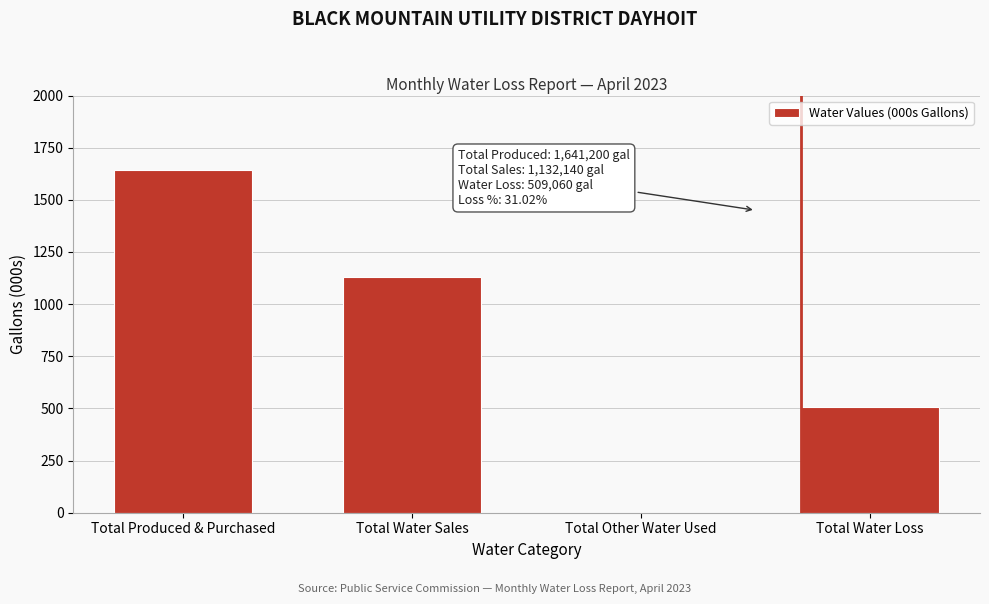

Reading left to right, extract all data points from this chart.

Total Produced & Purchased=1641.2	Total Water Sales=1132.1	Total Other Water Used=0.0	Total Water Loss=509.1